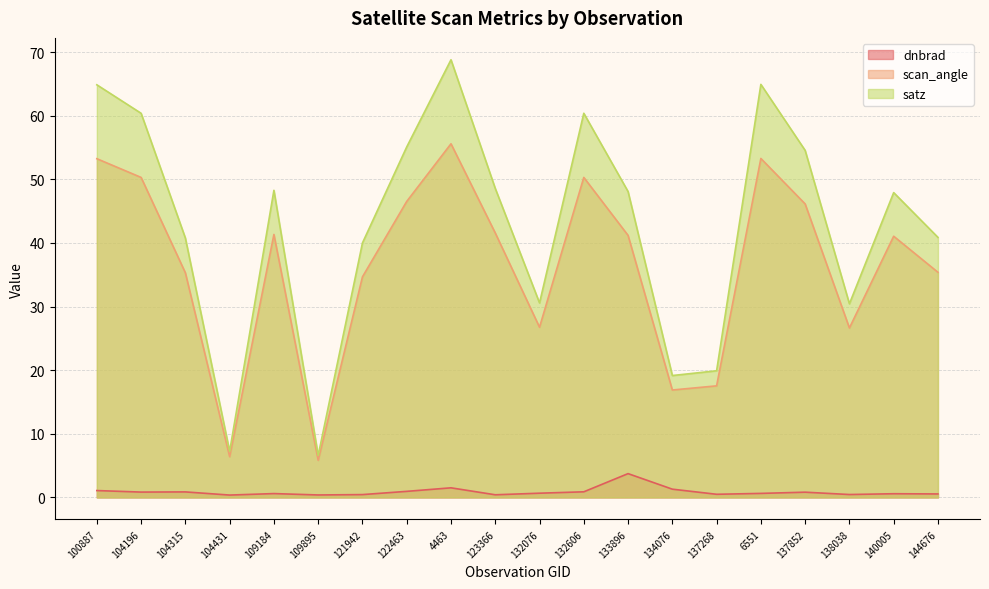

What is the minimum value shown in the chart?

0.4